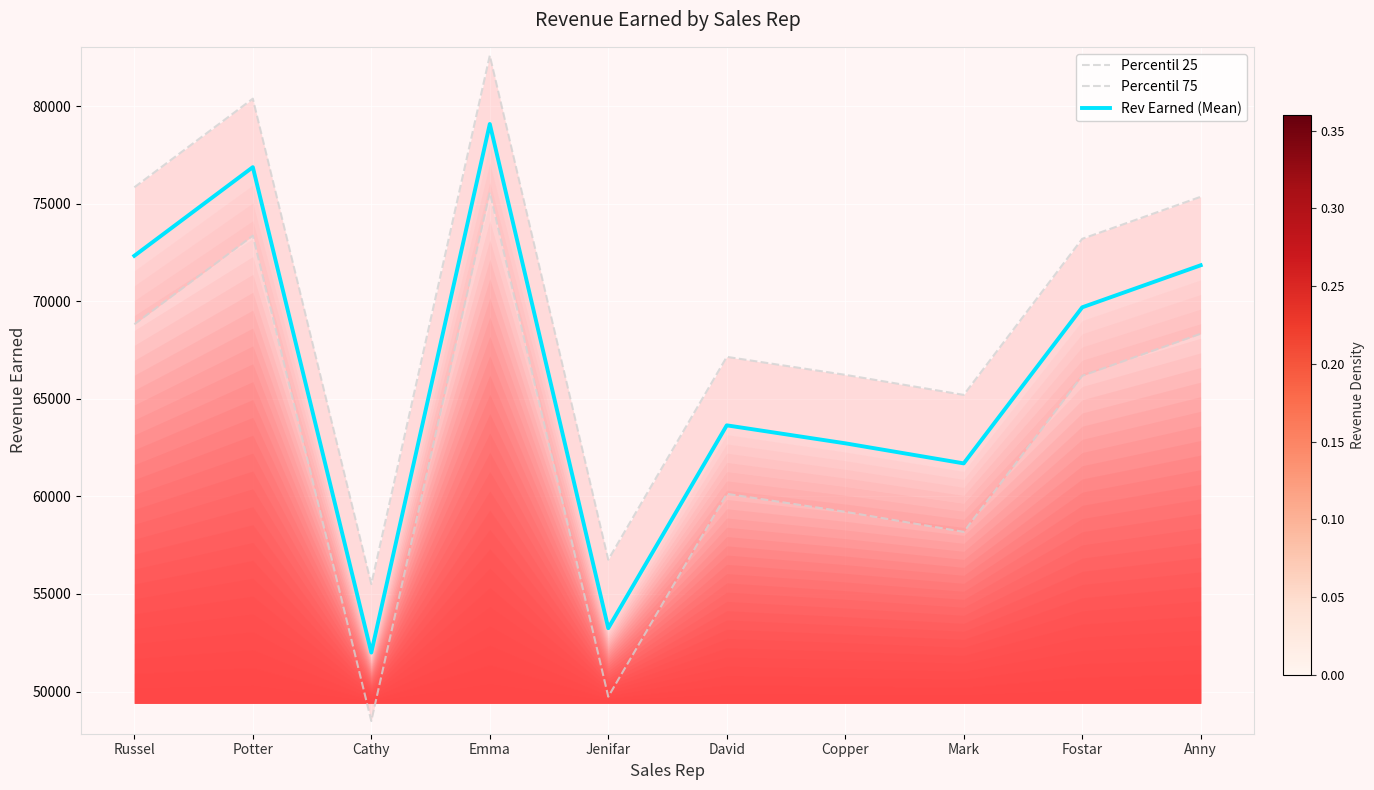

Which series changed the most between Potter and Fostar?

Percentil 25